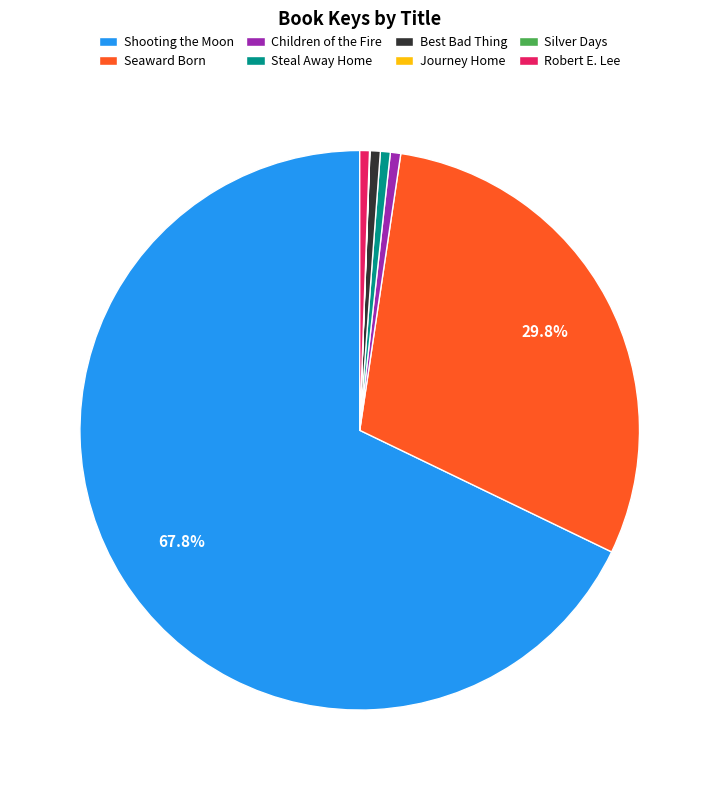

Approximately how many times larger is the value at Shooting the Moon compared to Robert E. Lee?

121.3